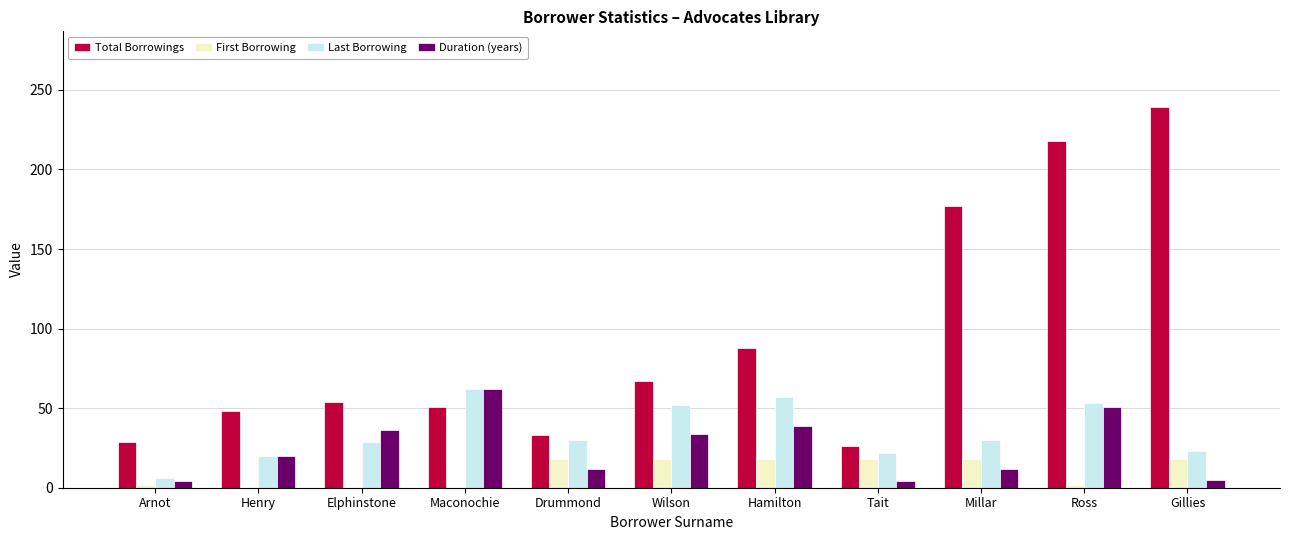

What is the sum of the Duration (years) values at Elphinstone and Wilson?

70